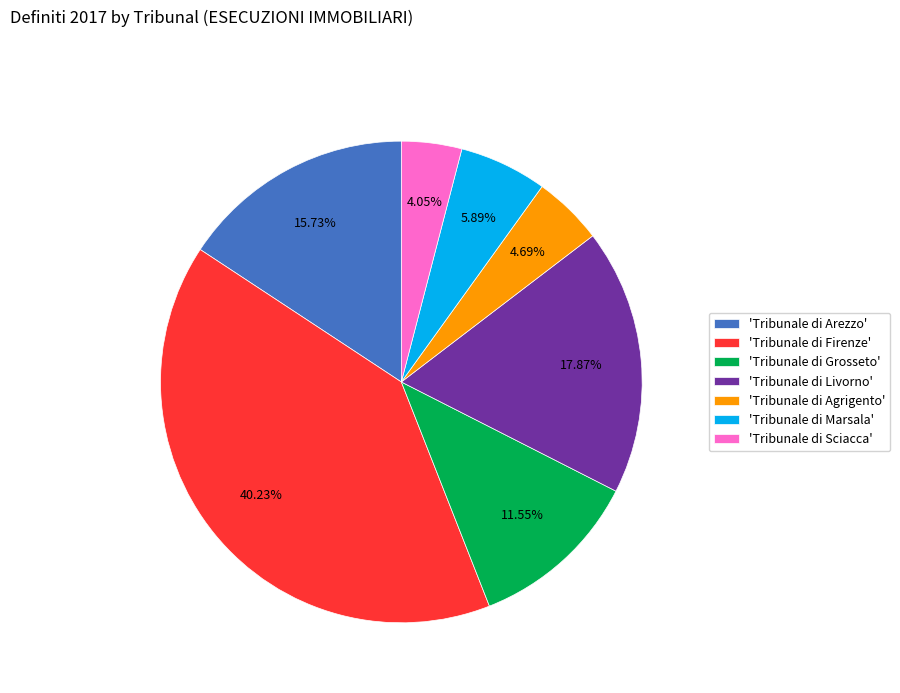

To the nearest percent, what is the average slice percentage?

14%